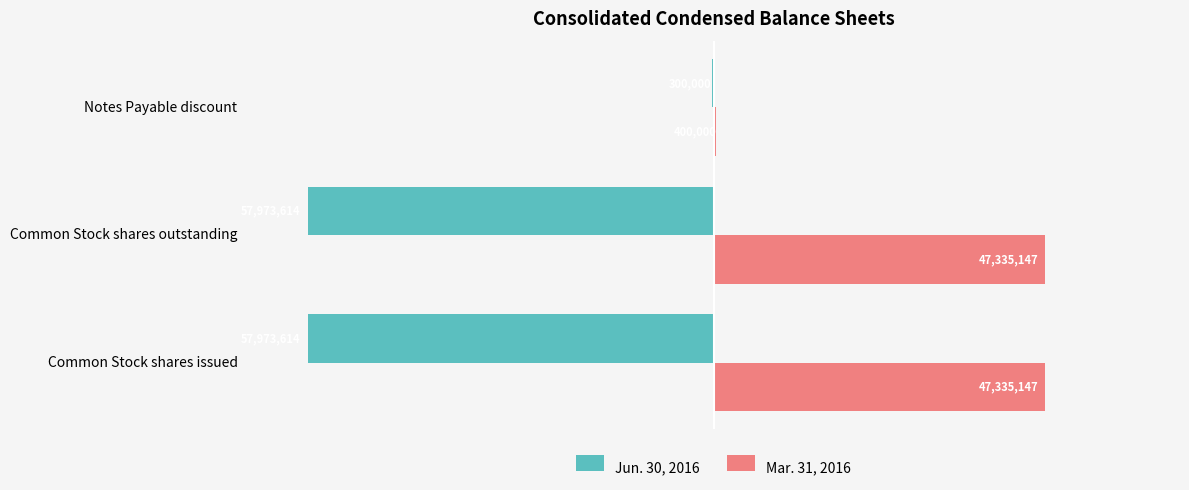

What are all the series names shown in the legend?

Jun. 30, 2016, Mar. 31, 2016